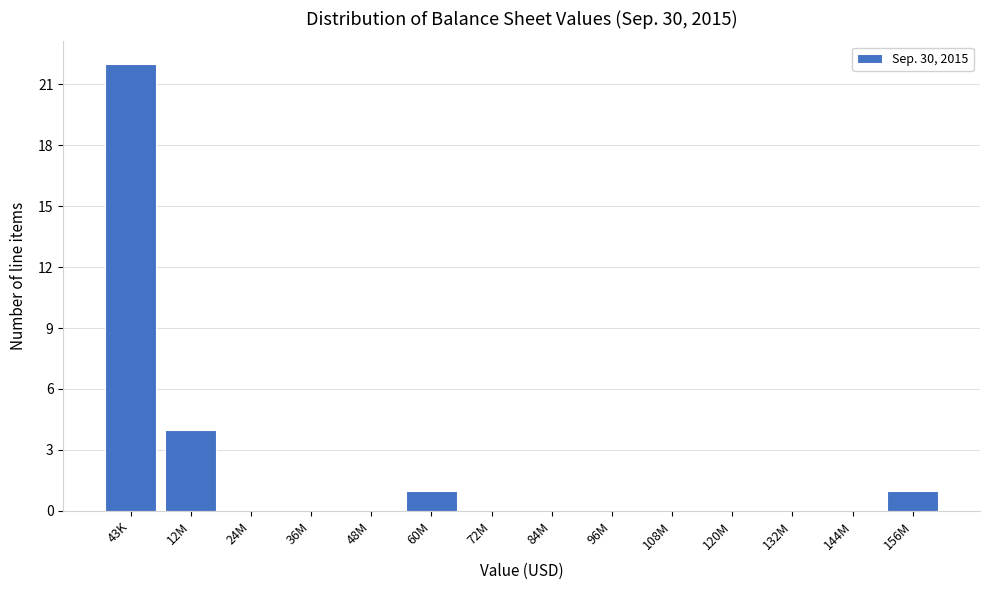

Reading left to right, what are all the values shown in this chart?

43K=22	12M=4	24M=0	36M=0	48M=0	60M=1	72M=0	84M=0	96M=0	108M=0	120M=0	132M=0	144M=0	156M=1